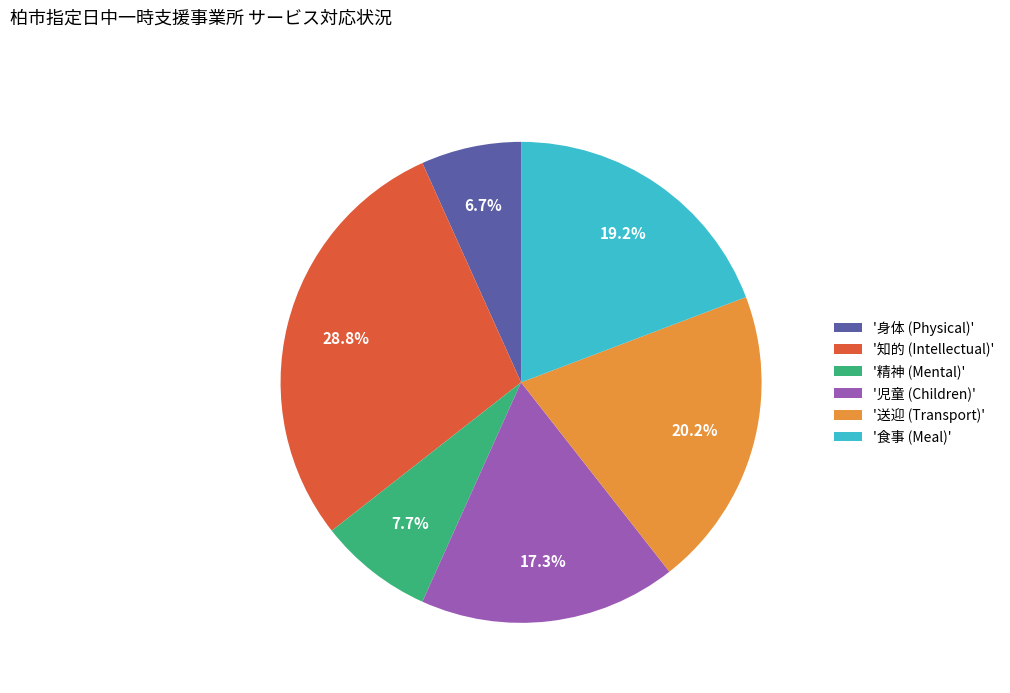

Do '食事 (Meal)' and '児童 (Children)' together represent more than half of the pie?

No